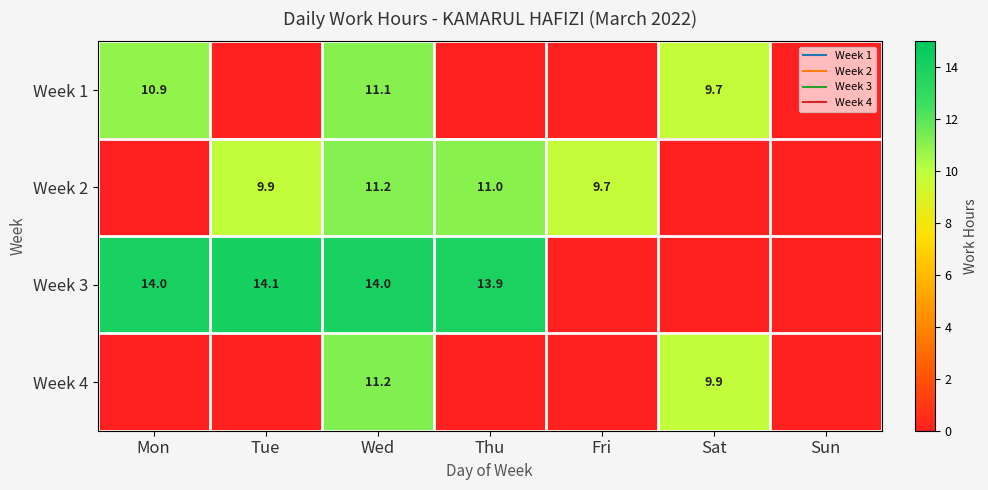

Which series has the largest total across all categories?

Week 3